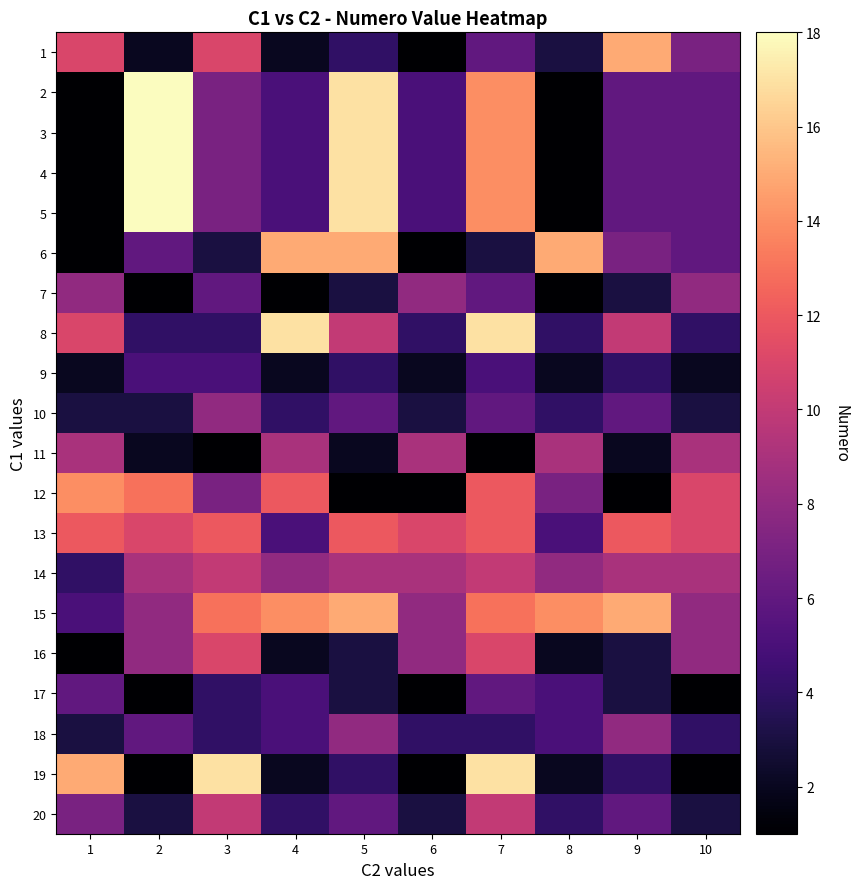

List the series in order of their peak value, lowest first.

9, 17, 7, 10, 18, 11, 14, 20, 16, 13, 12, 1, 6, 15, 8, 19, 2, 3, 4, 5